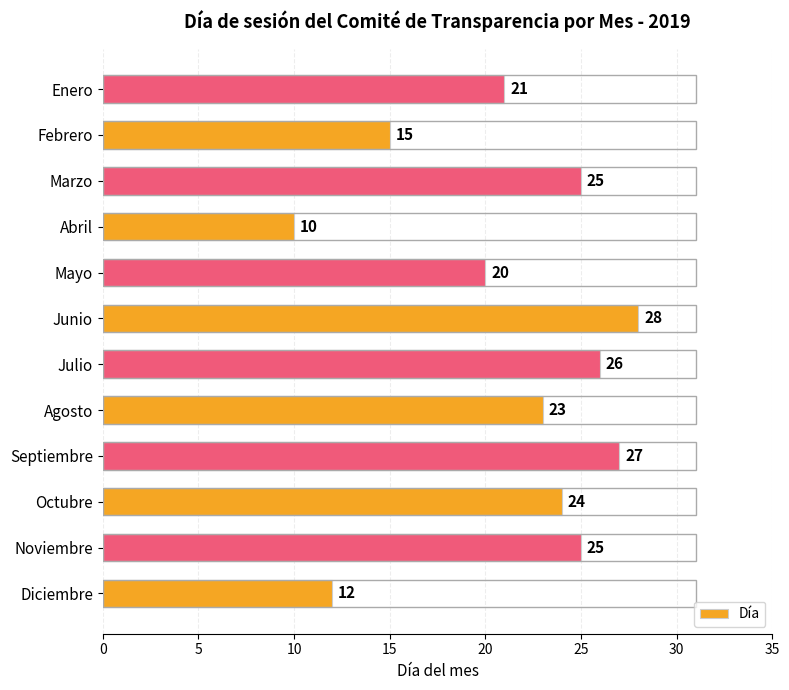

Are the bars horizontal?

Yes